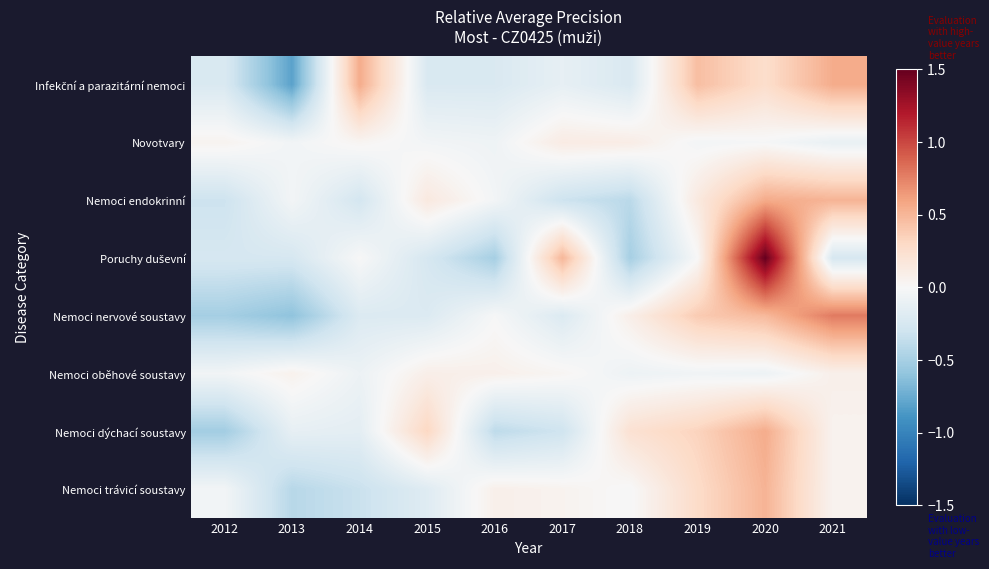

Rank the series by their maximum value, from highest to lowest.

Poruchy duševní, Nemoci nervové soustavy, Nemoci endokrinní, Nemoci dýchací soustavy, Infekční a parazitární nemoci, Nemoci trávicí soustavy, Novotvary, Nemoci oběhové soustavy